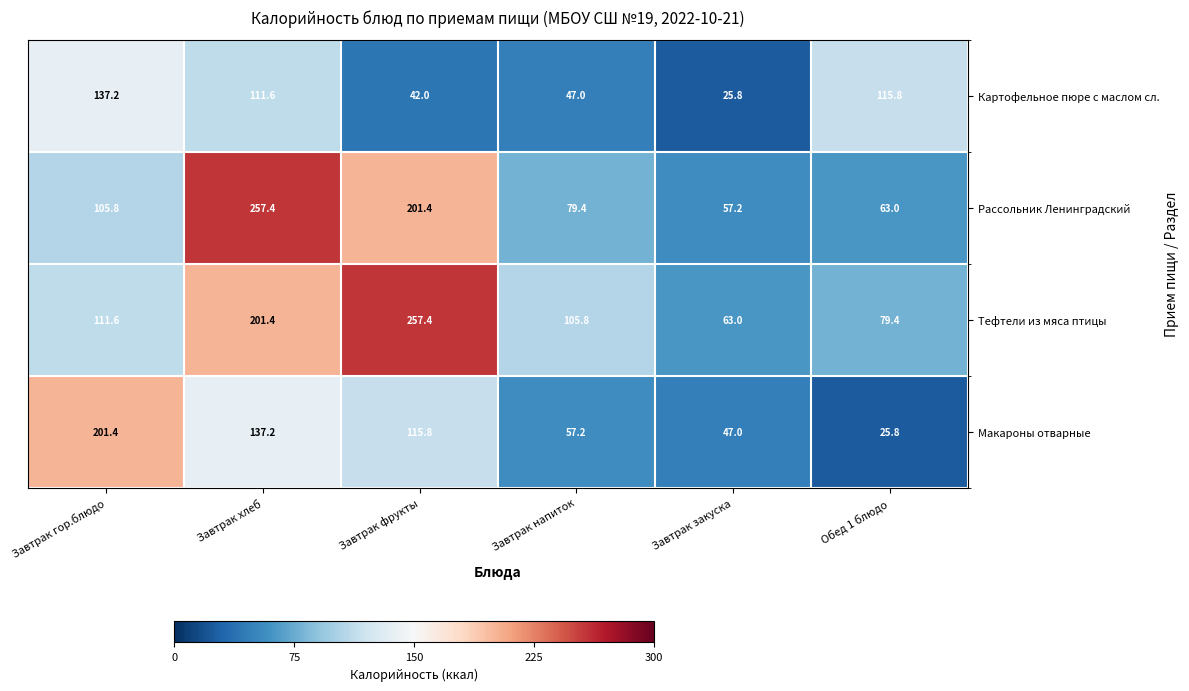

Reading right to left, transcribe all the data shown in this chart.

Картофельное пюре с маслом сл.: Обед 1 блюдо=115.8	Завтрак закуска=25.8	Завтрак напиток=47.0	Завтрак фрукты=42.0	Завтрак хлеб=111.6	Завтрак гор.блюдо=137.2
Рассольник Ленинградский: Обед 1 блюдо=63.0	Завтрак закуска=57.2	Завтрак напиток=79.4	Завтрак фрукты=201.4	Завтрак хлеб=257.4	Завтрак гор.блюдо=105.8
Тефтели из мяса птицы: Обед 1 блюдо=79.4	Завтрак закуска=63.0	Завтрак напиток=105.8	Завтрак фрукты=257.4	Завтрак хлеб=201.4	Завтрак гор.блюдо=111.6
Макароны отварные: Обед 1 блюдо=25.8	Завтрак закуска=47.0	Завтрак напиток=57.2	Завтрак фрукты=115.8	Завтрак хлеб=137.2	Завтрак гор.блюдо=201.4